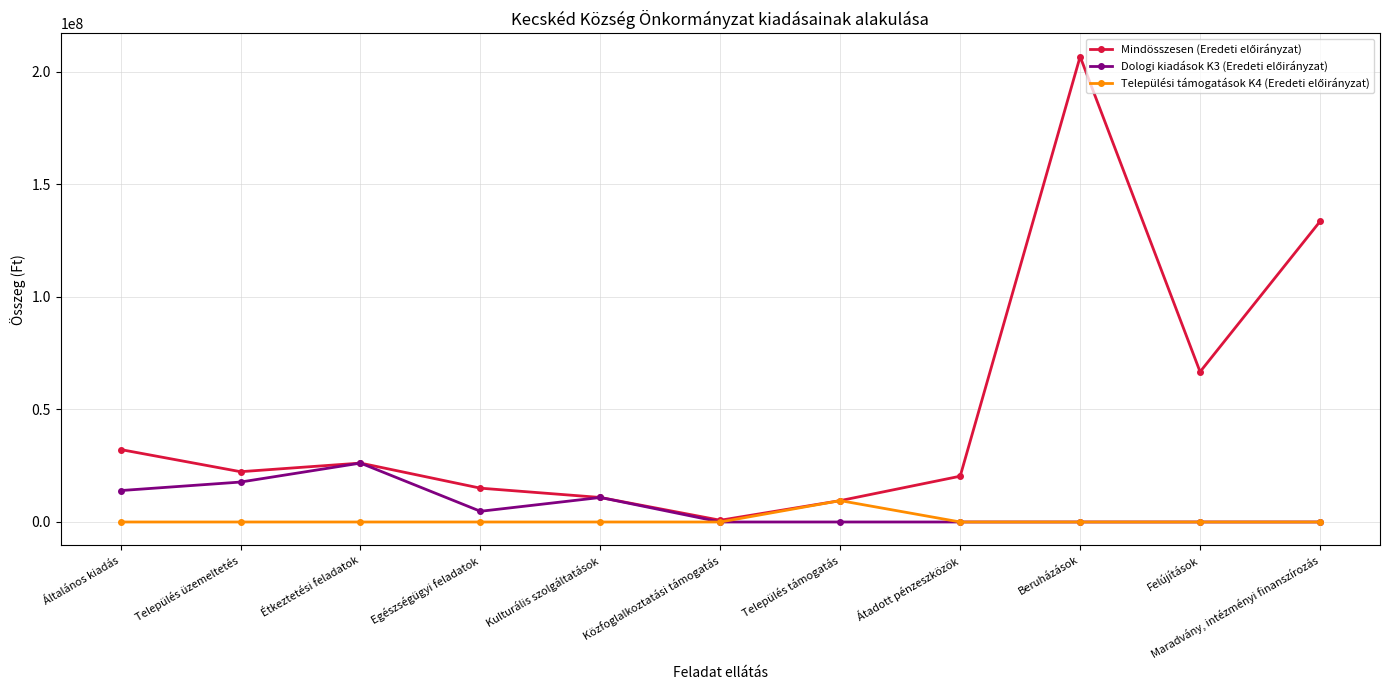

What is the label of the 9th point from the right?

Étkeztetési feladatok